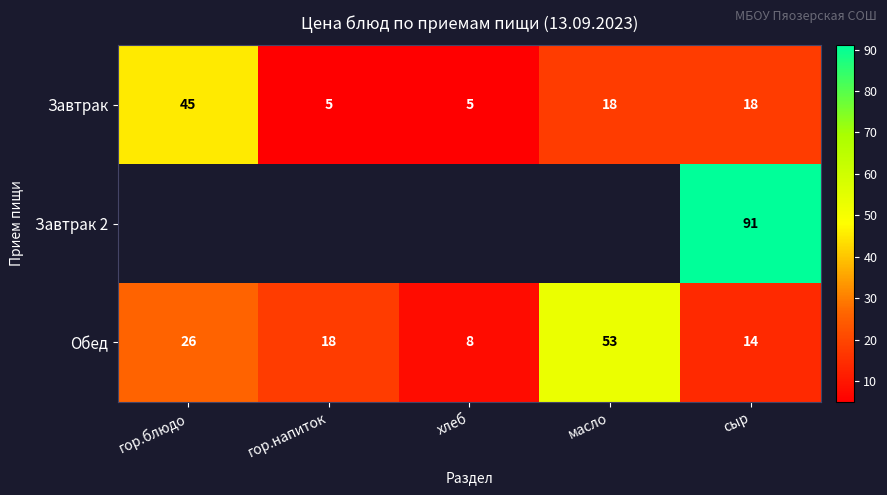

The value of Завтрак 2 at сыр is 137. True or false?

False